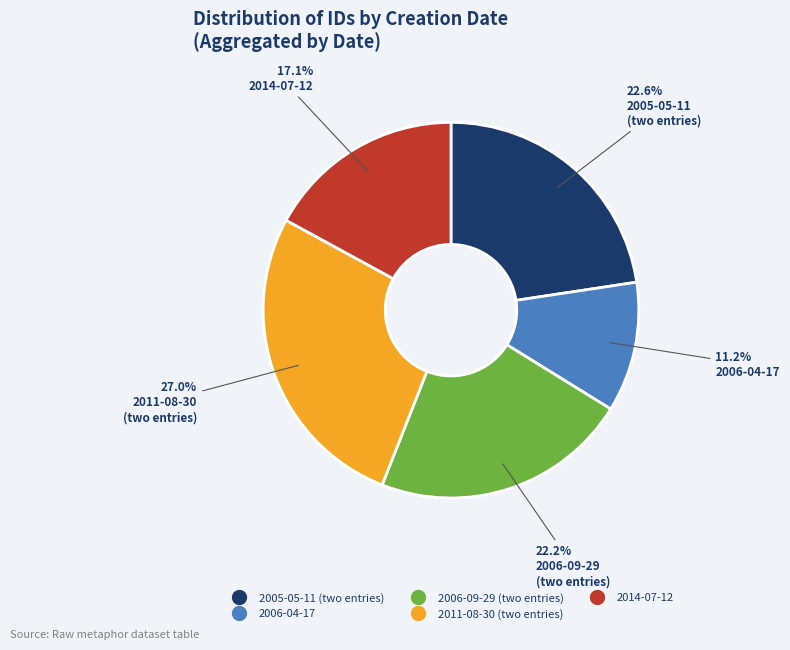

Does any single category account for the majority?

No